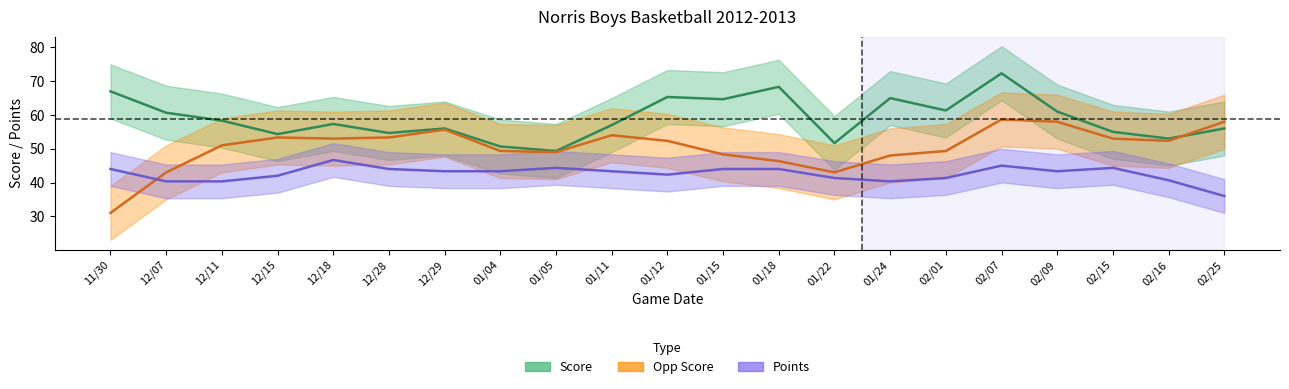

What is the label of the 21st point from the right?

11/30